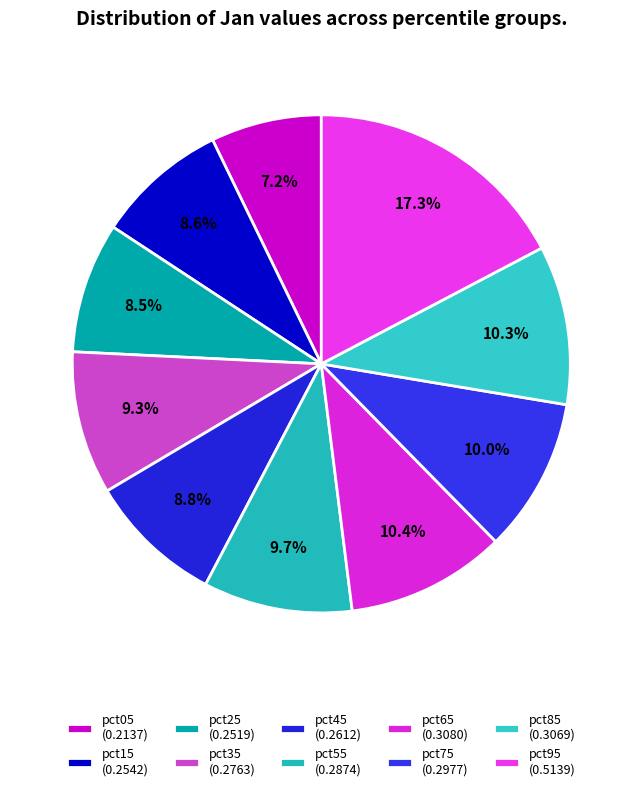

Between pct45 and pct85, which is larger?

pct85